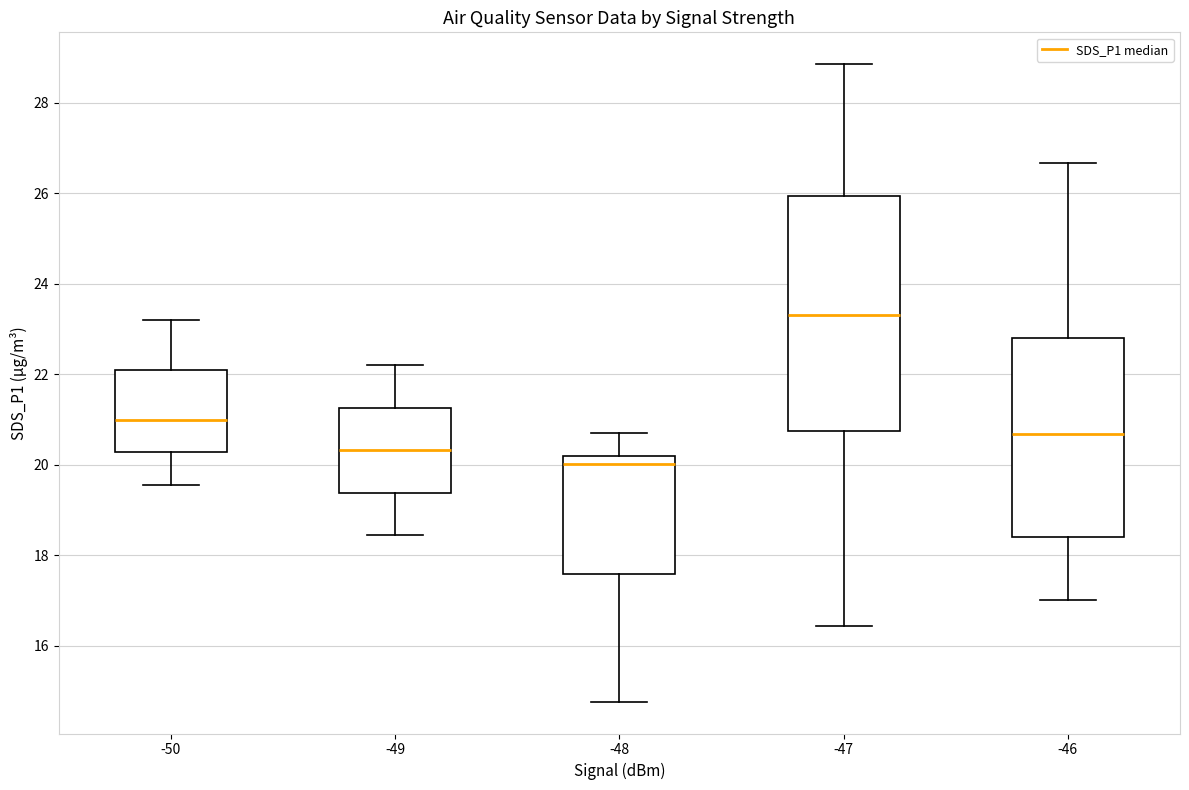

Reading left to right, read every box against the y-axis: the position of its median line, the range the box covers, and the ends of its whiskers. The values are not printed on the chart, so give them approximately, as read against the axis.

-50: median 21.0, box 20.2 to 22.2, whiskers 19.6 to 23.2
-49: median 20.4, box 19.4 to 21.2, whiskers 18.4 to 22.2
-48: median 20.0, box 17.6 to 20.2, whiskers 14.8 to 20.8
-47: median 23.4, box 20.8 to 26.0, whiskers 16.4 to 28.8
-46: median 20.6, box 18.4 to 22.8, whiskers 17.0 to 26.6